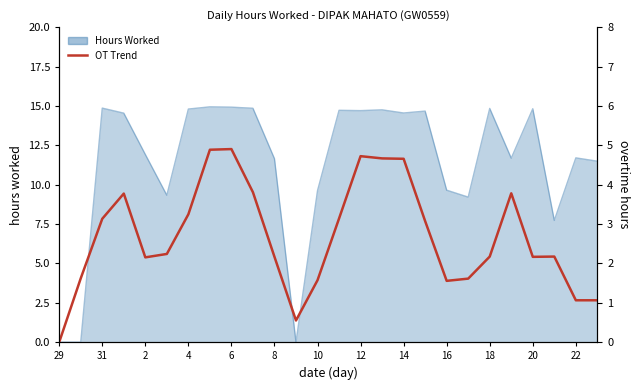

What is the average value?

2.7